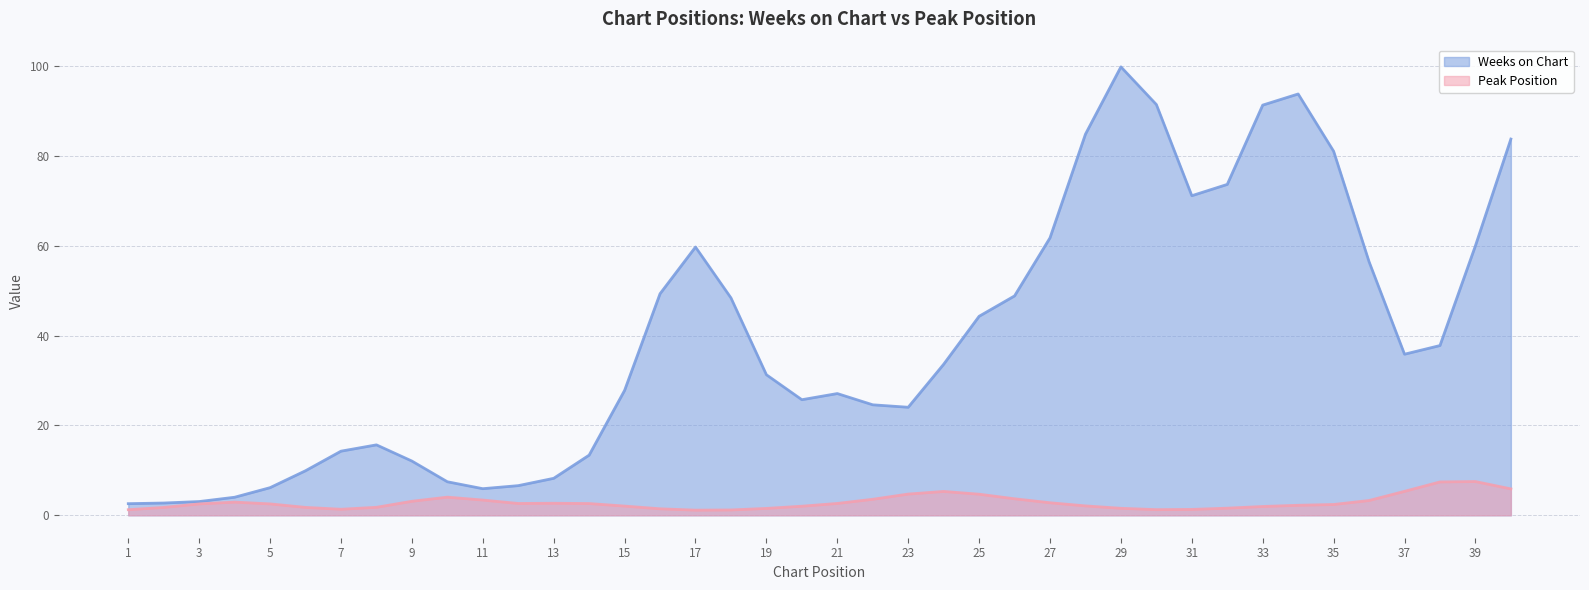

What is the sum of all Peak Position values?

115.0